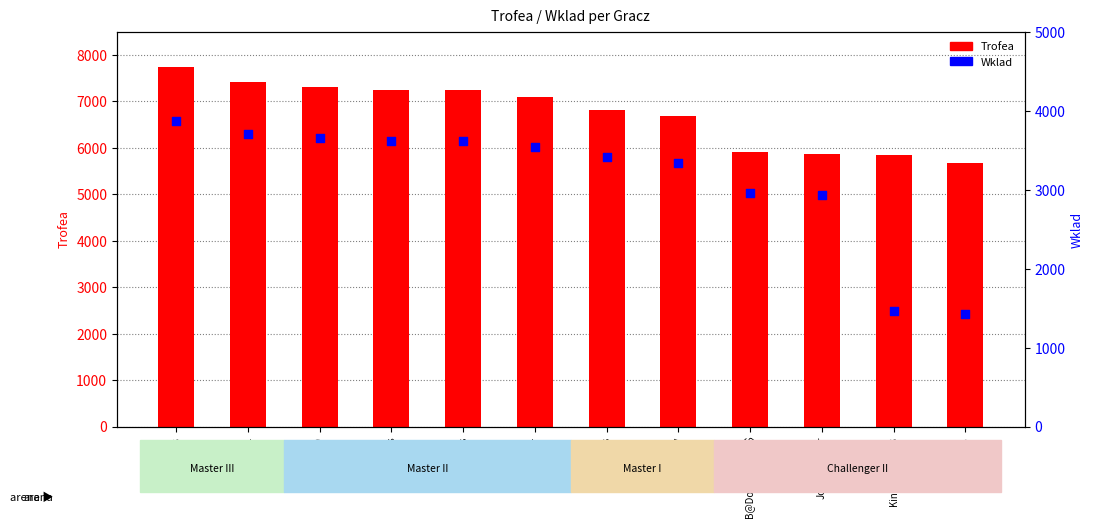

At how many categories does at least one series exceed 7417?

1